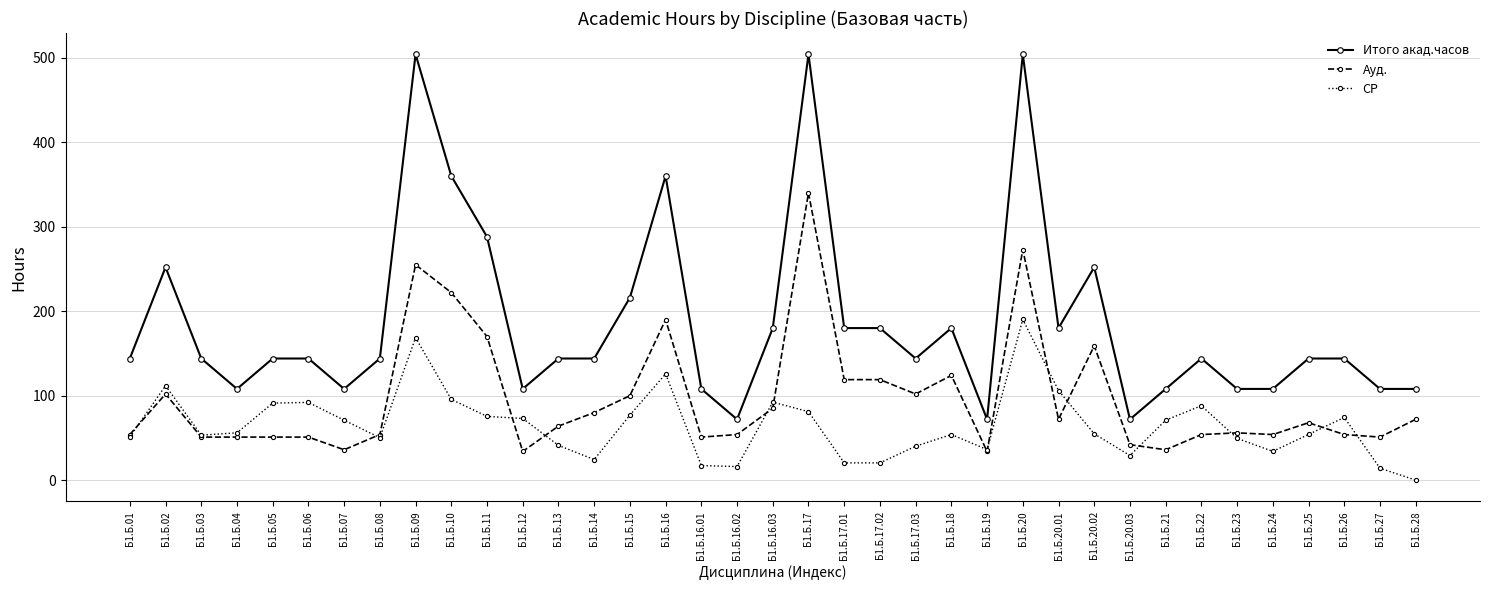

Which label corresponds to the smallest value in the chart?

Б1.Б.28